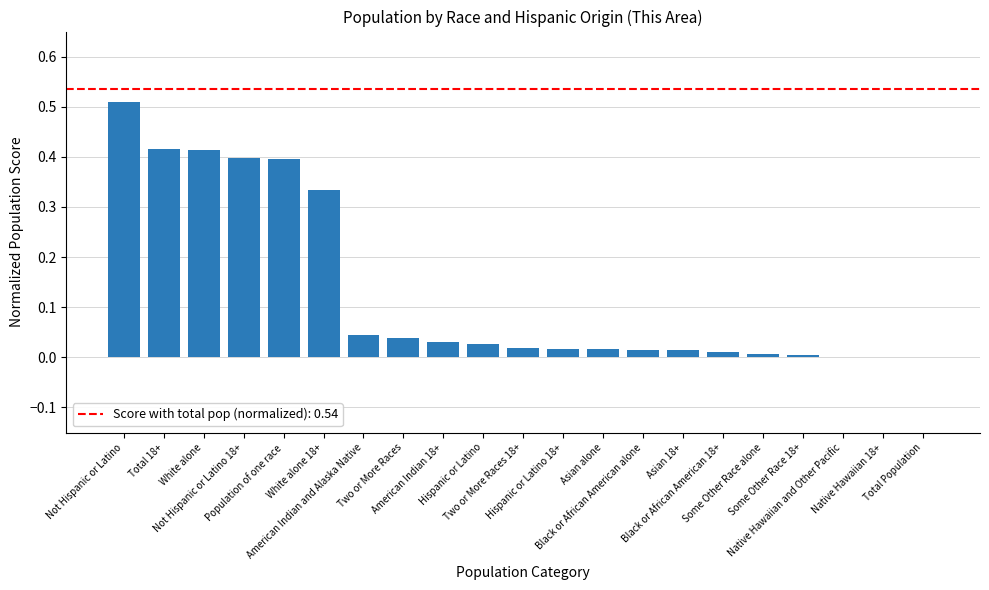

What is the sum of all values?

2.7